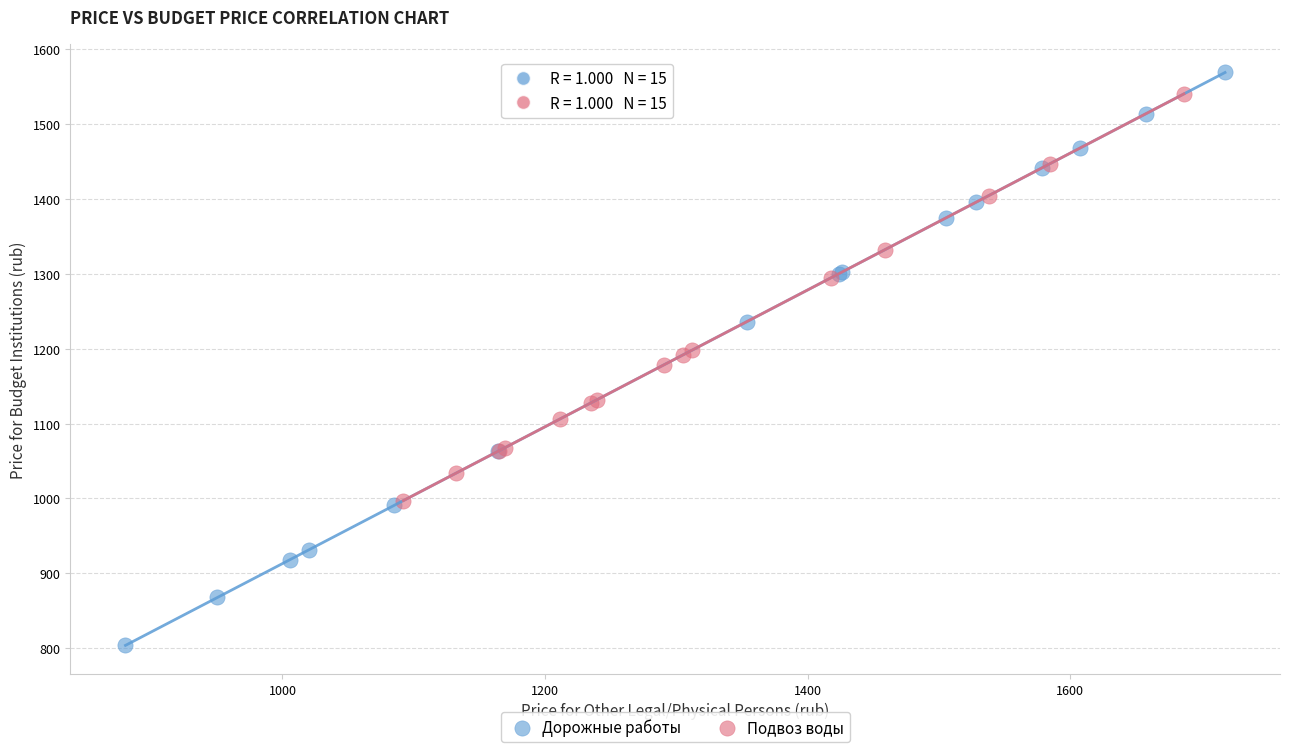

What are all the series names shown in the legend?

Дорожные работы, Подвоз воды